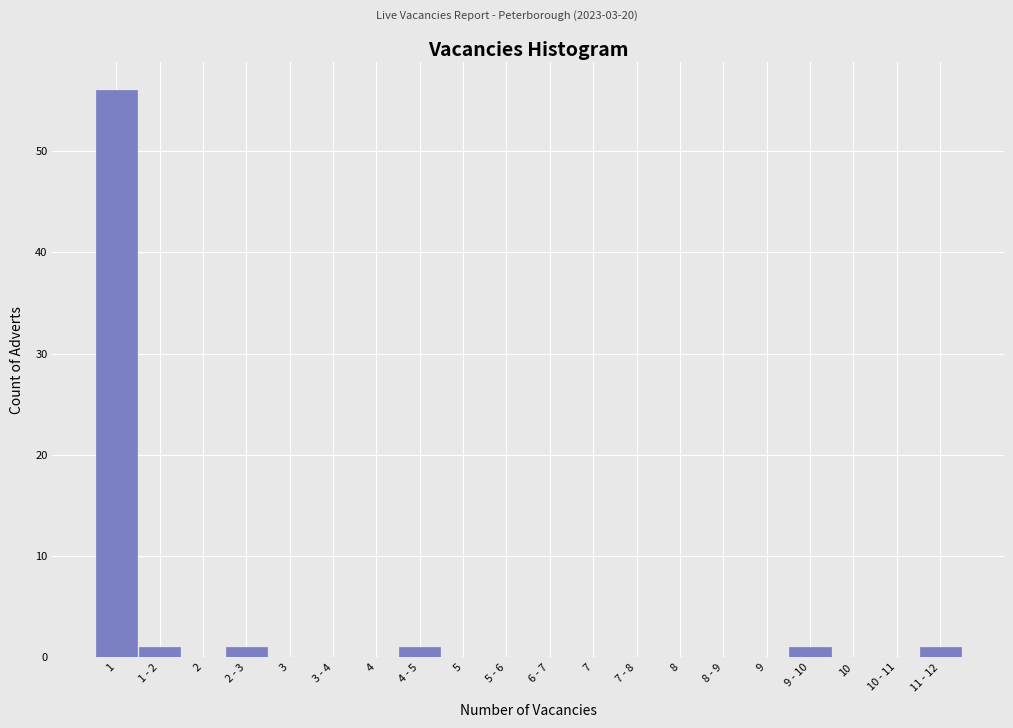

Reading left to right, what are all the values shown in this chart?

1=56	1 - 2=1	2=0	2 - 3=1	3=0	3 - 4=0	4=0	4 - 5=1	5=0	5 - 6=0	6 - 7=0	7=0	7 - 8=0	8=0	8 - 9=0	9=0	9 - 10=1	10=0	10 - 11=0	11 - 12=1